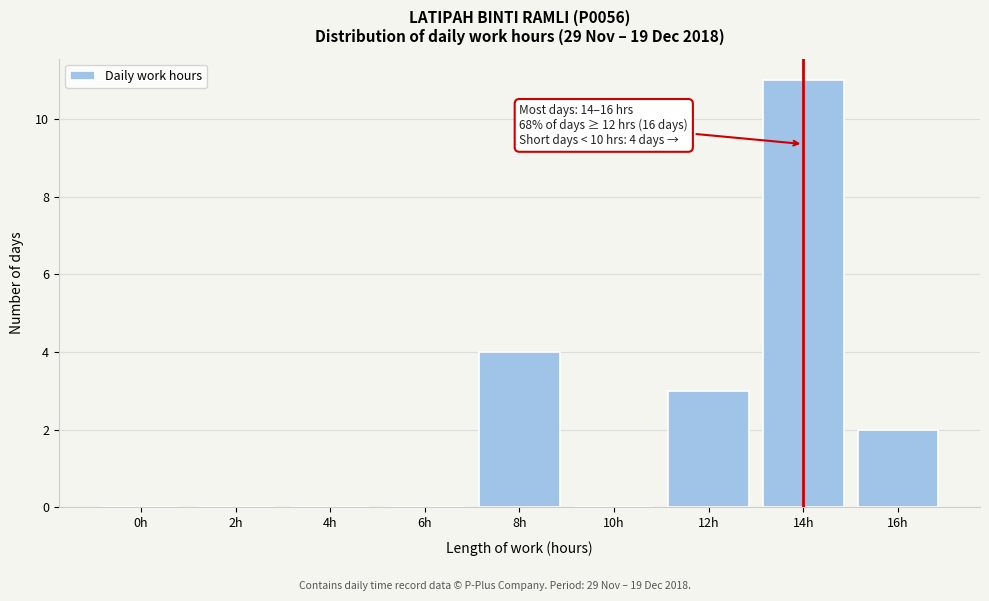

Reading left to right, what are all the values shown in this chart?

0h=0	2h=0	4h=0	6h=0	8h=4	10h=0	12h=3	14h=11	16h=2